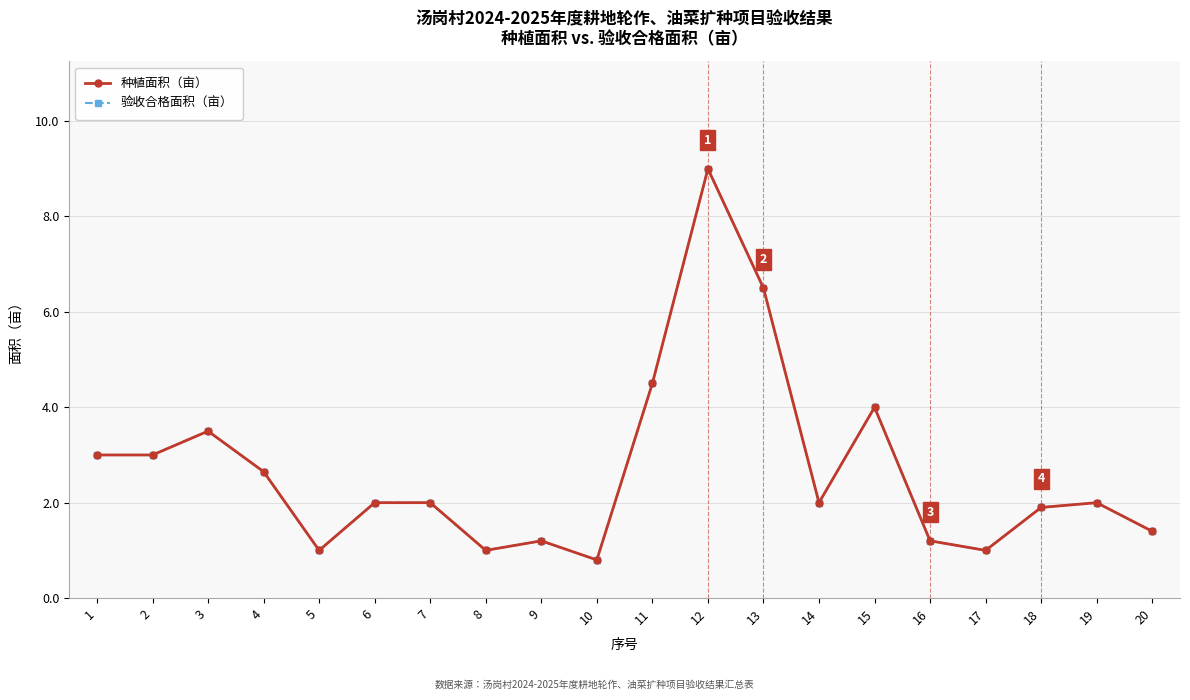

What is the lowest value of the 验收合格面积（亩） series?

0.8